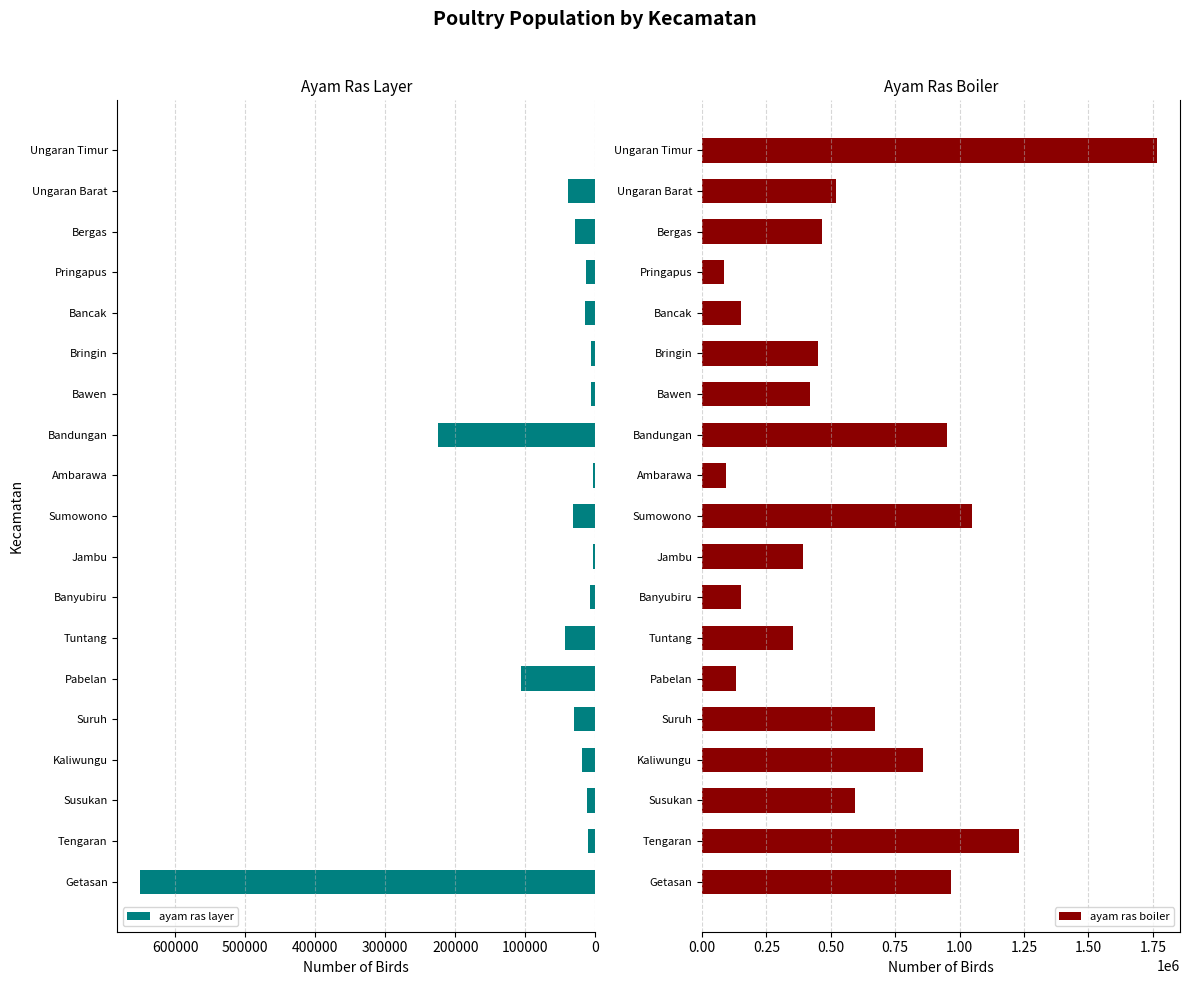

What is the value of the ayam ras boiler bar at the 2nd from the left?

1229817